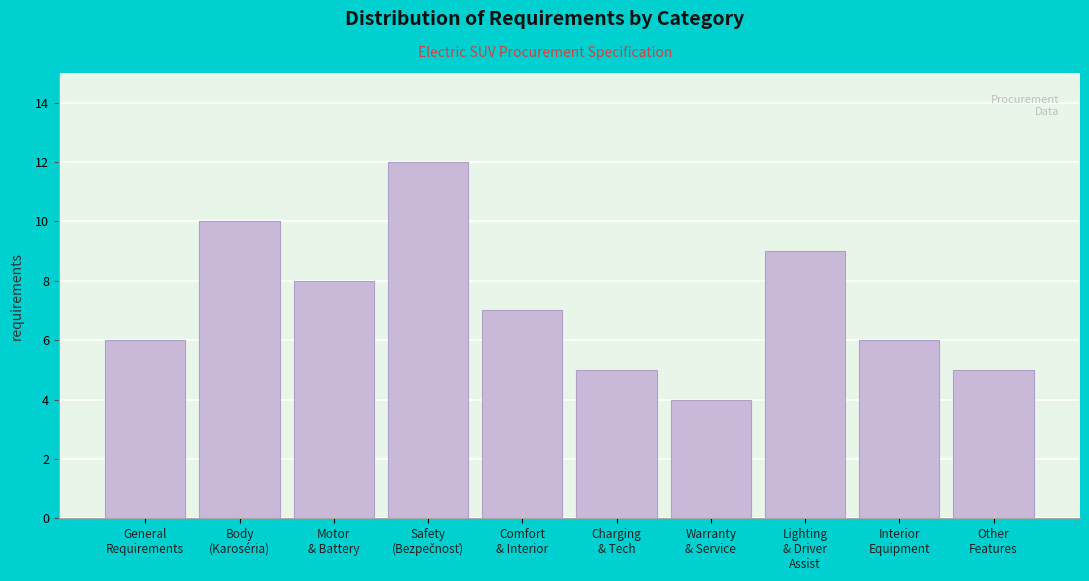

Reading right to left, list all the values displayed in this chart.

5	6	9	4	5	7	12	8	10	6